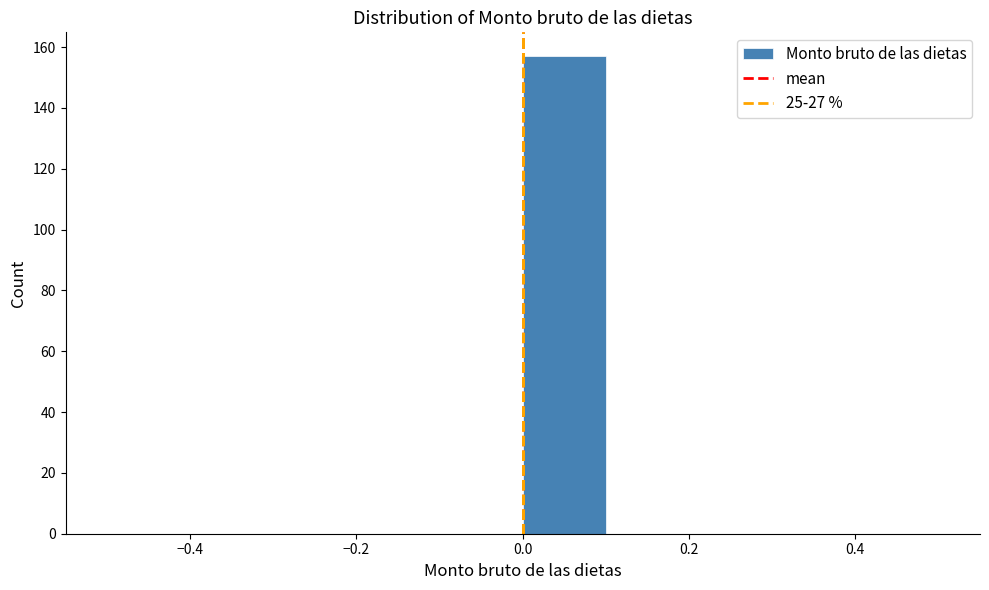

Reading left to right, transcribe this chart: for each bar, give the range it covers on the x-axis and its height. The values are not printed on the chart, so give them approximately, as read against the axis.

-0.5 to -0.4: 0
-0.4 to -0.3: 0
-0.3 to -0.2: 0
-0.2 to -0.1: 0
-0.1 to 0.0: 0
0.0 to 0.1: 158
0.1 to 0.2: 0
0.2 to 0.3: 0
0.3 to 0.4: 0
0.4 to 0.5: 0